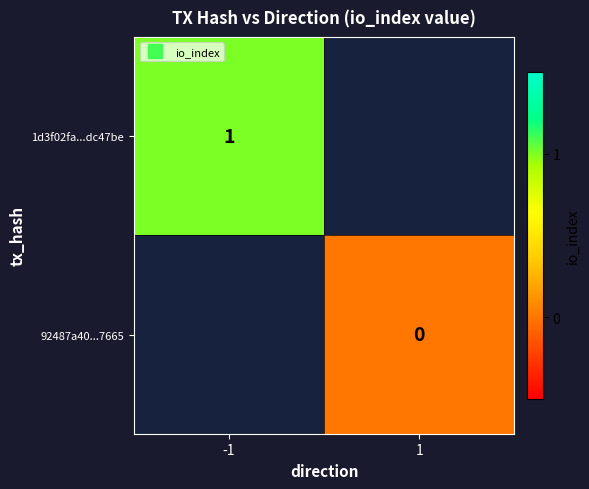

True or false: 1d3f02fa...dc47be has a value of 1.0 at -1.

True